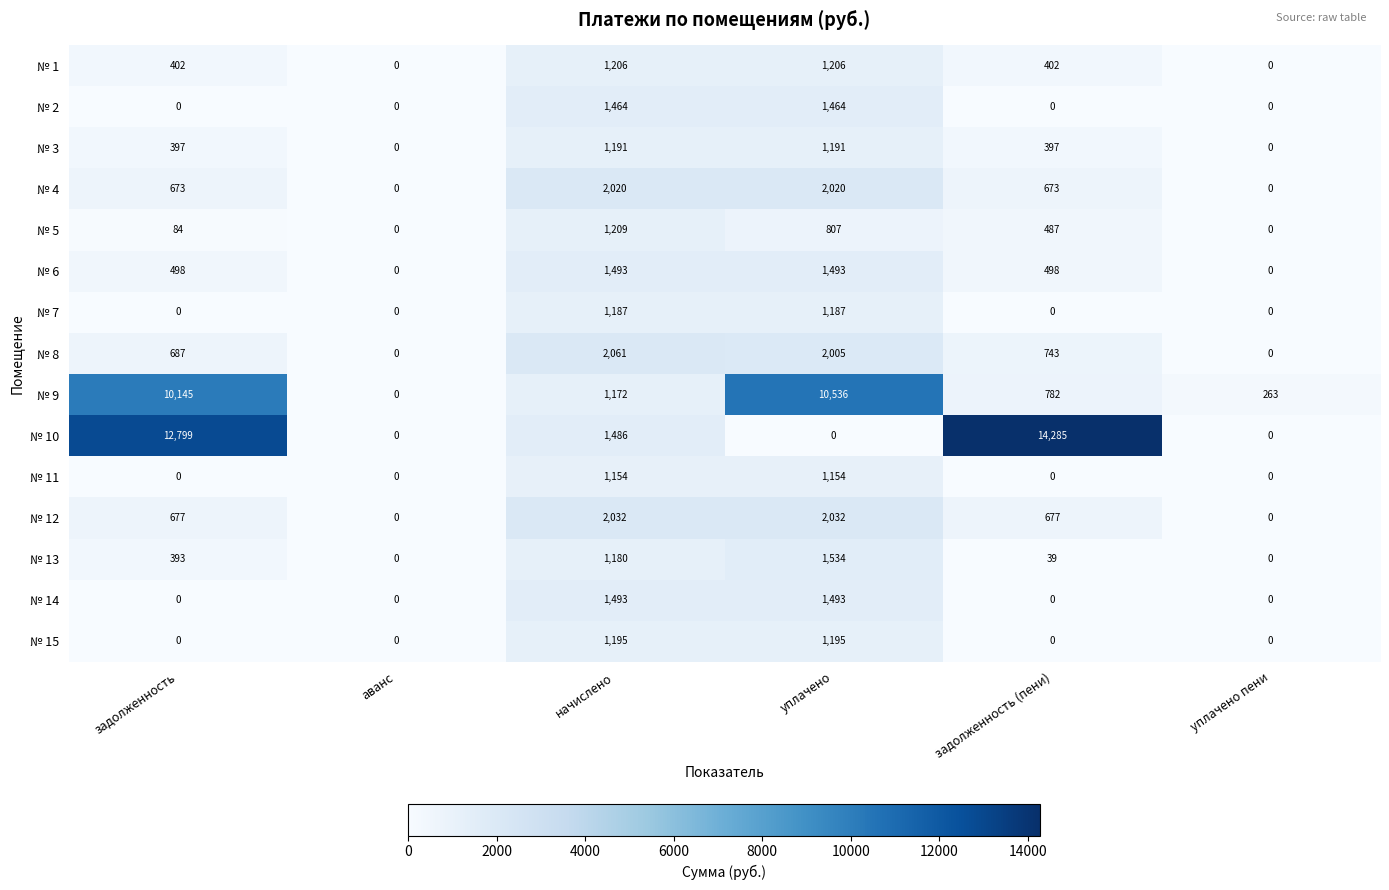

At which label is № 9 closest to 5268?

начислено